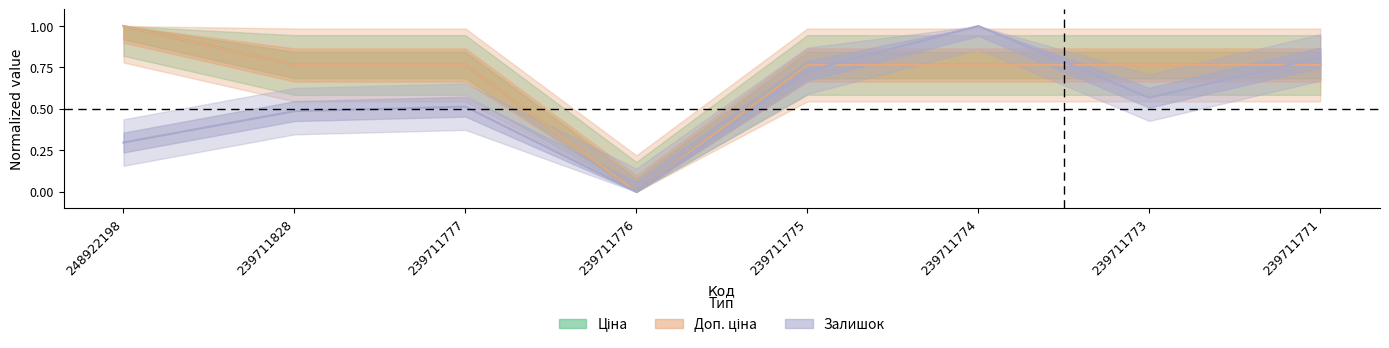

True or false: Доп. ціна has a value of 0.5 at 239711771.

False